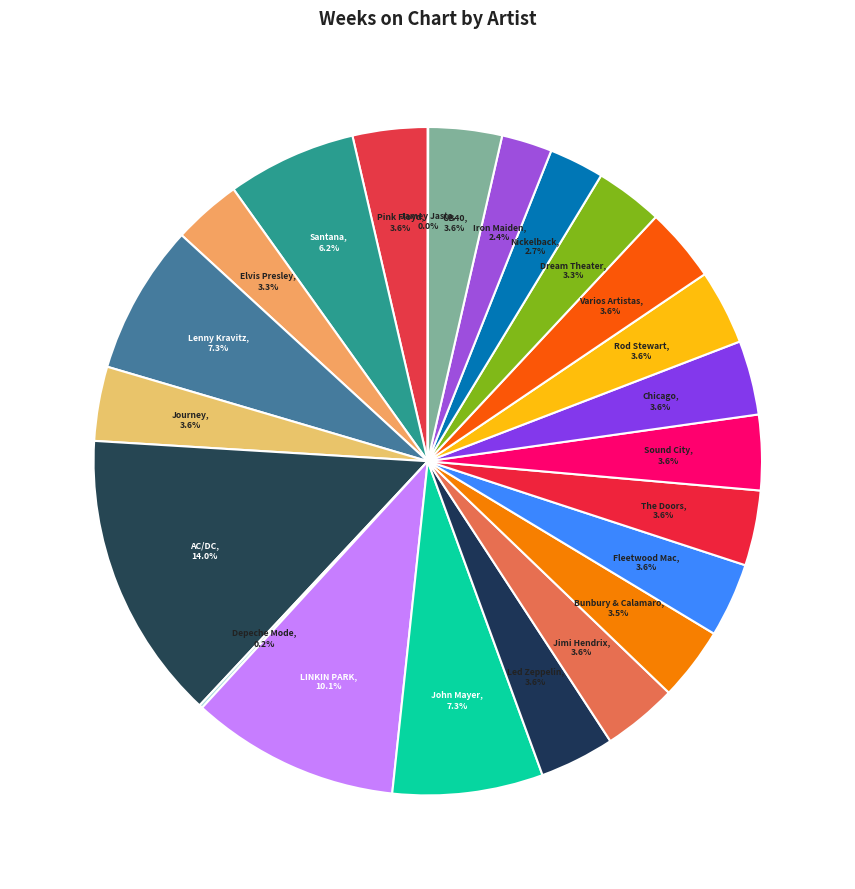

True or false: Rod Stewart accounts for 11% of the total.

False